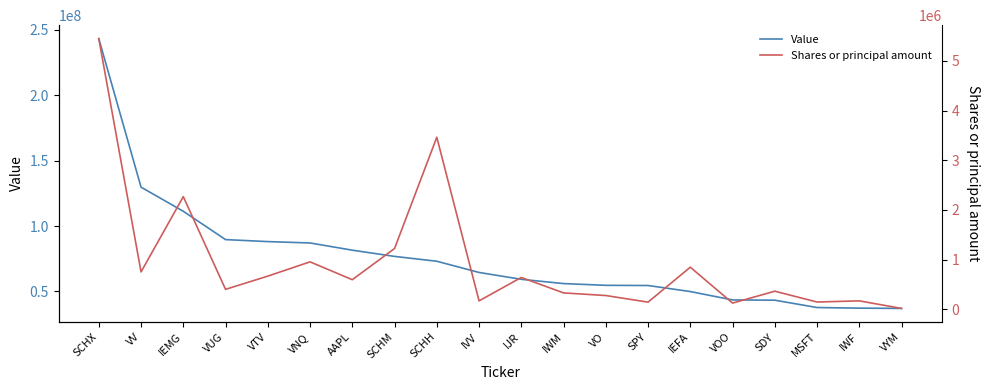

What is the value of the Shares or principal amount point at the 20th from the left?

17963